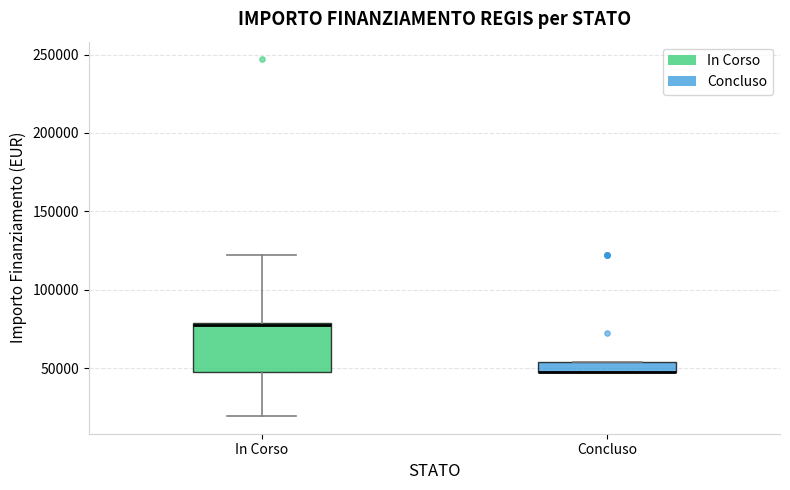

Comparing the boxes themselves (not the whiskers), which one is the tallest?

In Corso